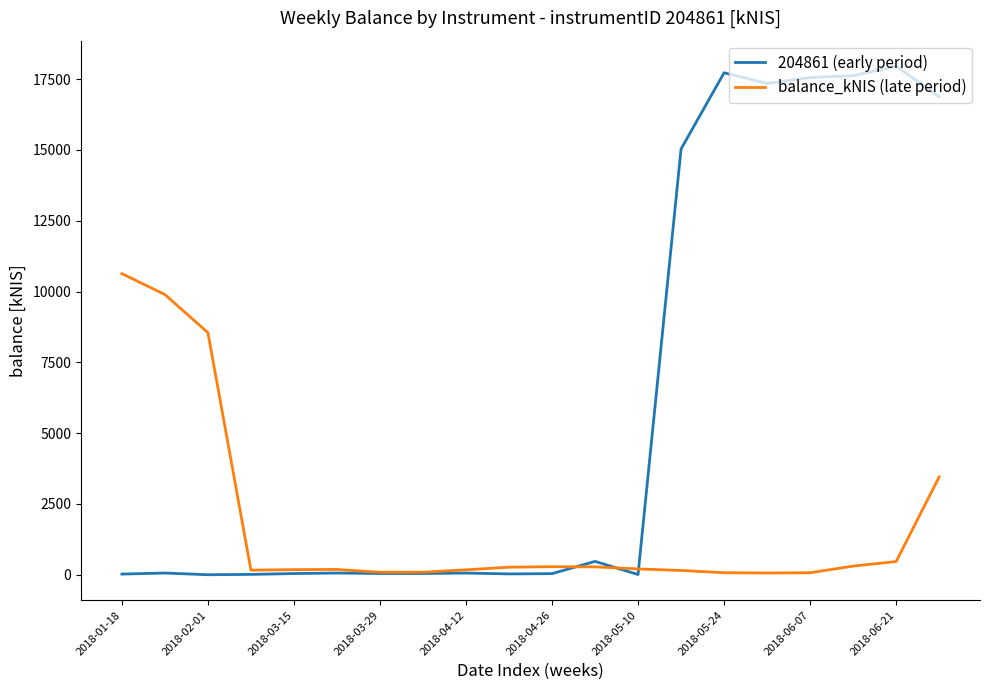

What is the maximum value for 204861 (early period)?

17961.3